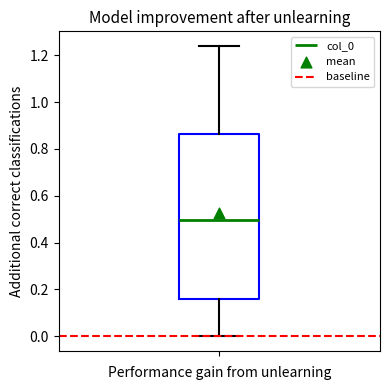

Transcribe this box plot: give where the median line is, the range the box spans, and where the two whiskers end, as read against the y-axis. The values are not printed on the chart, so give them approximately, as read against the axis.

median 0.50, box 0.16 to 0.86, whiskers 0.00 to 1.24